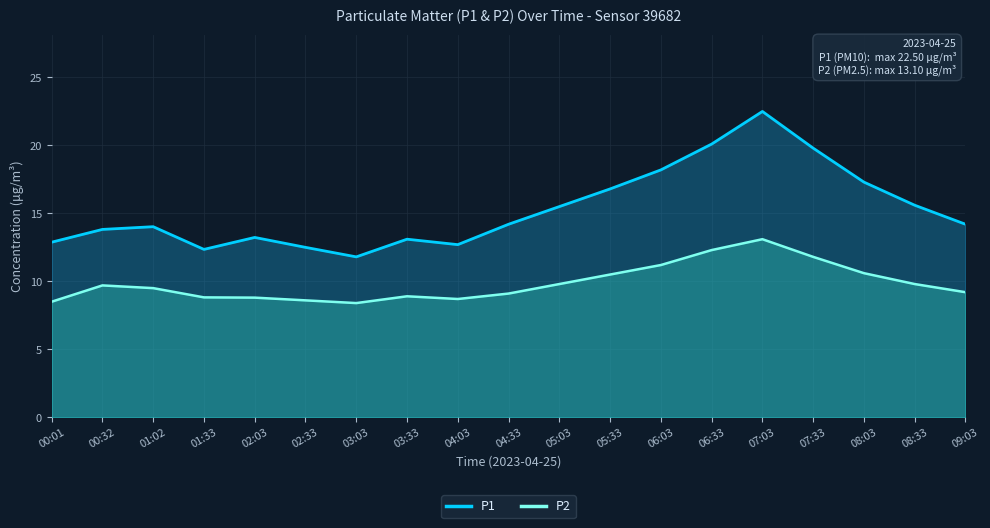

At which category does P2 reach its first local peak?

00:32